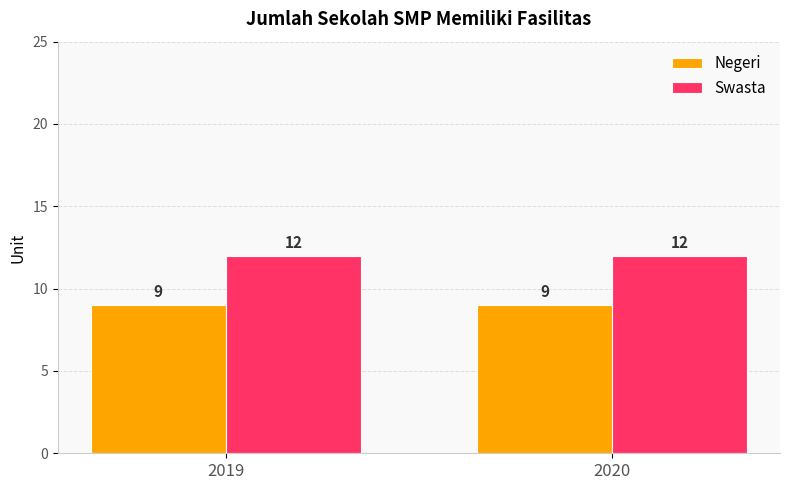

What is the average value of the Negeri series?

9